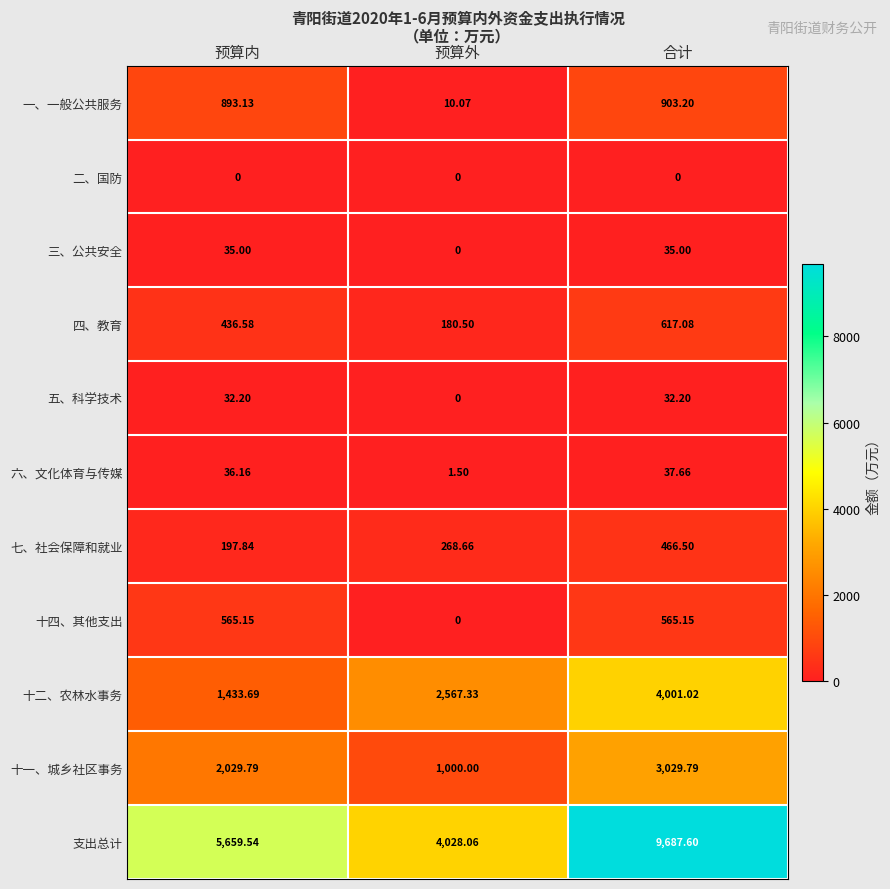

Between 预算外 and 合计, which series saw the biggest shift?

支出总计